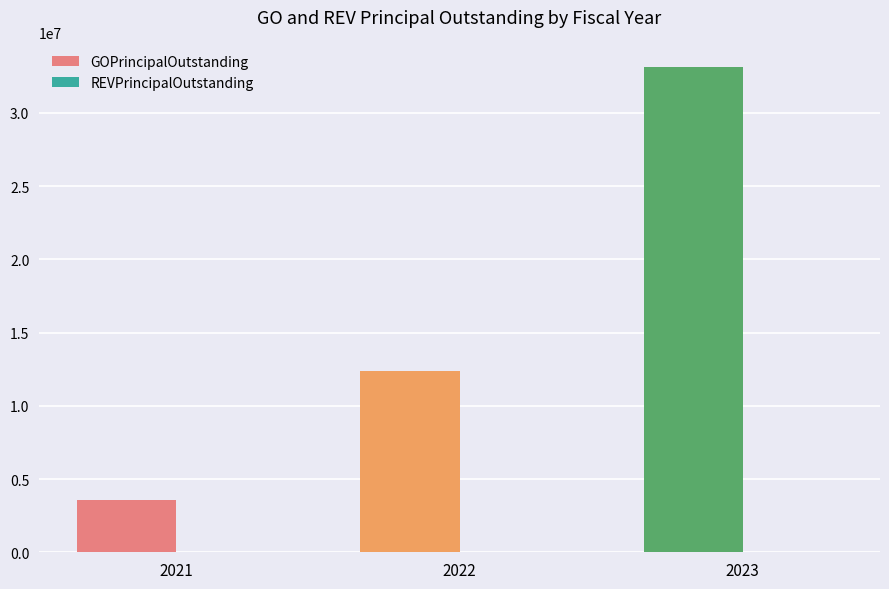

What is the ratio of the value at 2022 to the value at 2021?

3.4